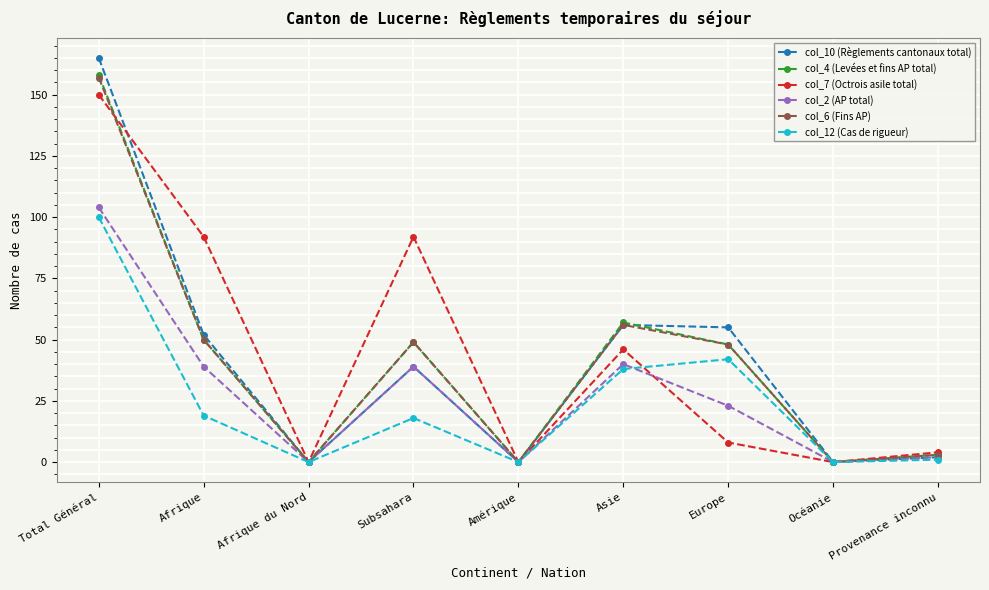

What is the sum of the col_2 (AP total) values at Europe and Provenance inconnu?

25